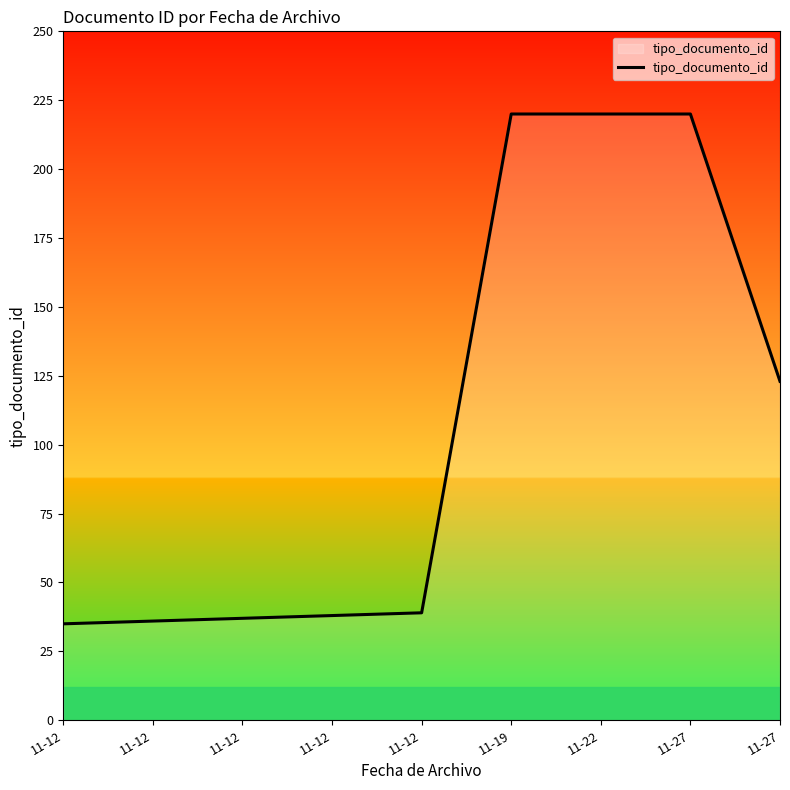

What is the difference between the values at 11-22 and 11-12?

181